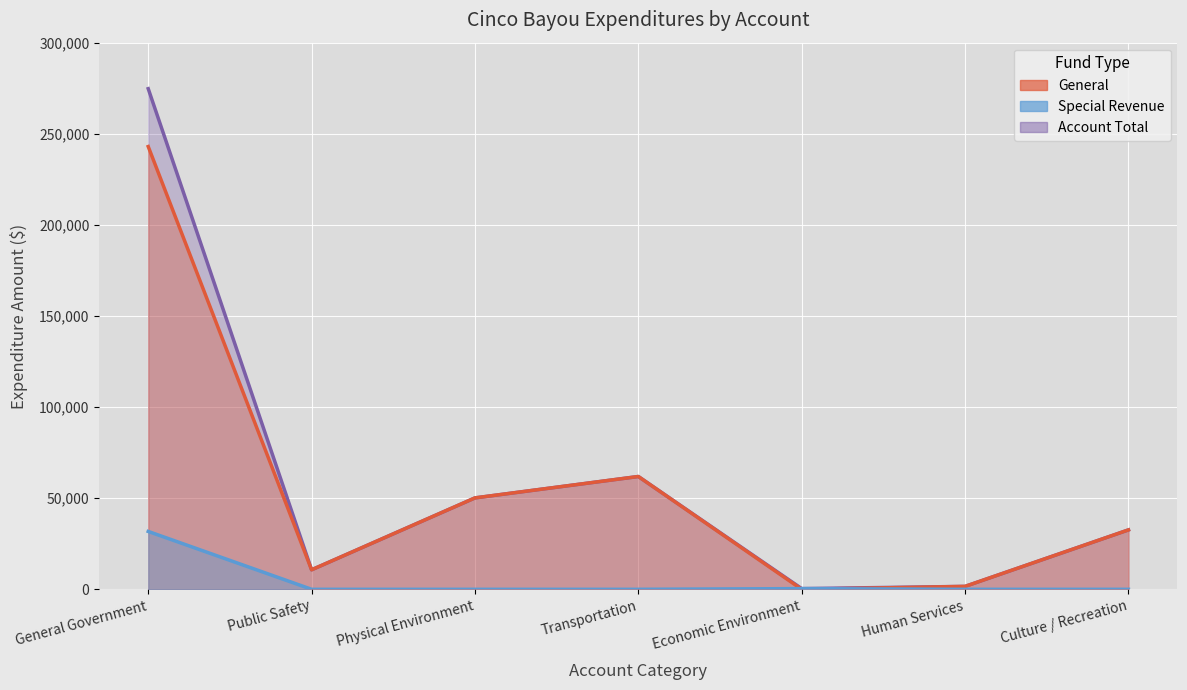

How many values in the Account Total (line) series exceed 32604?

3